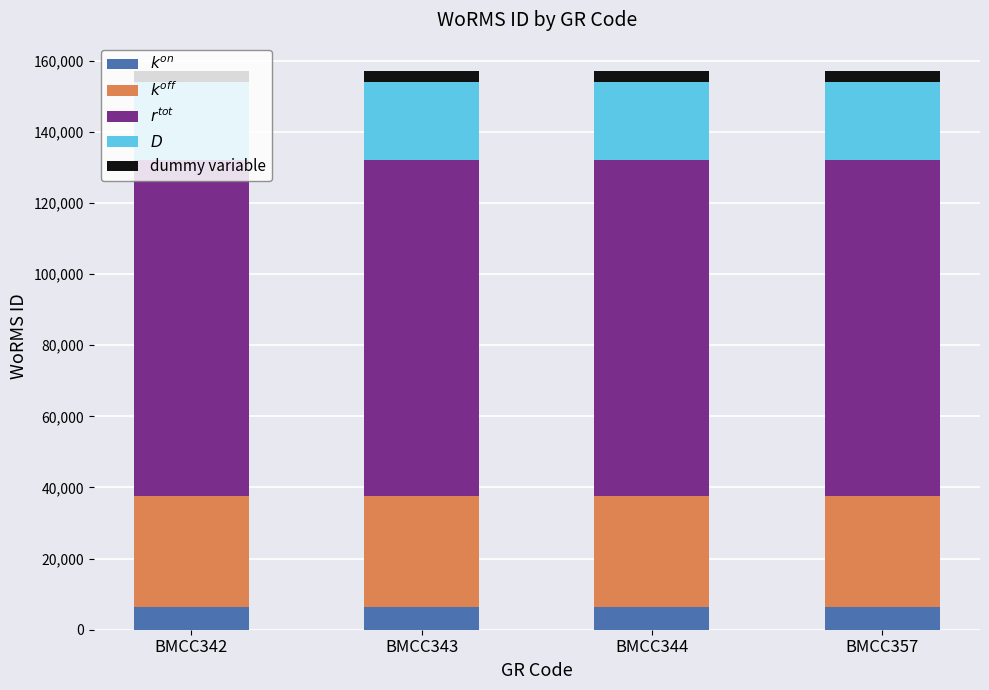

Does the chart contain any negative values?

No